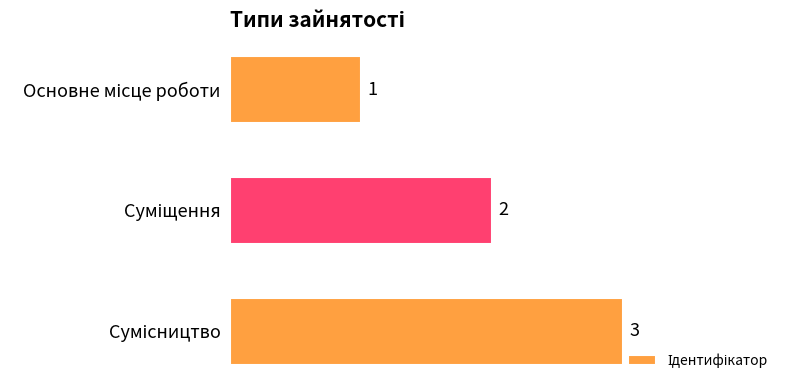

What is the value of the 1st bar from the top?

1